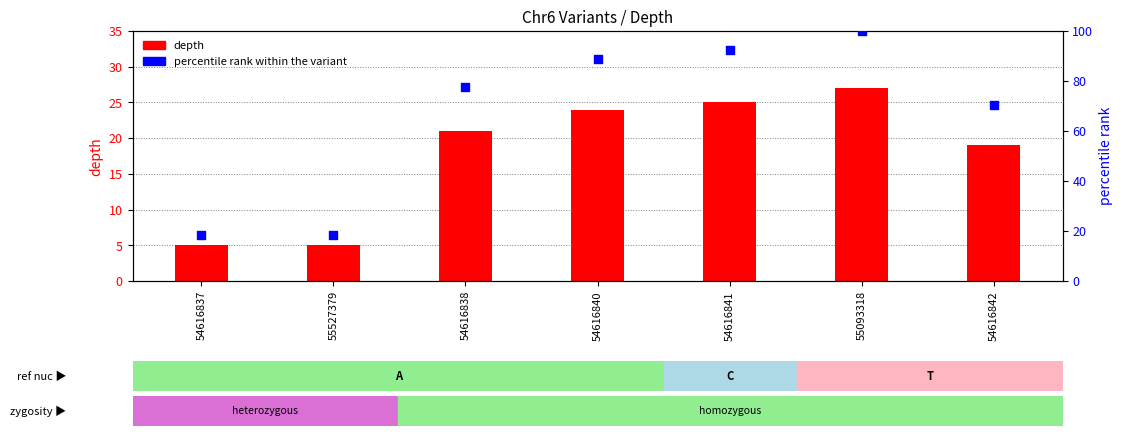

What are all the series names shown in the legend?

depth, percentile rank within the variant